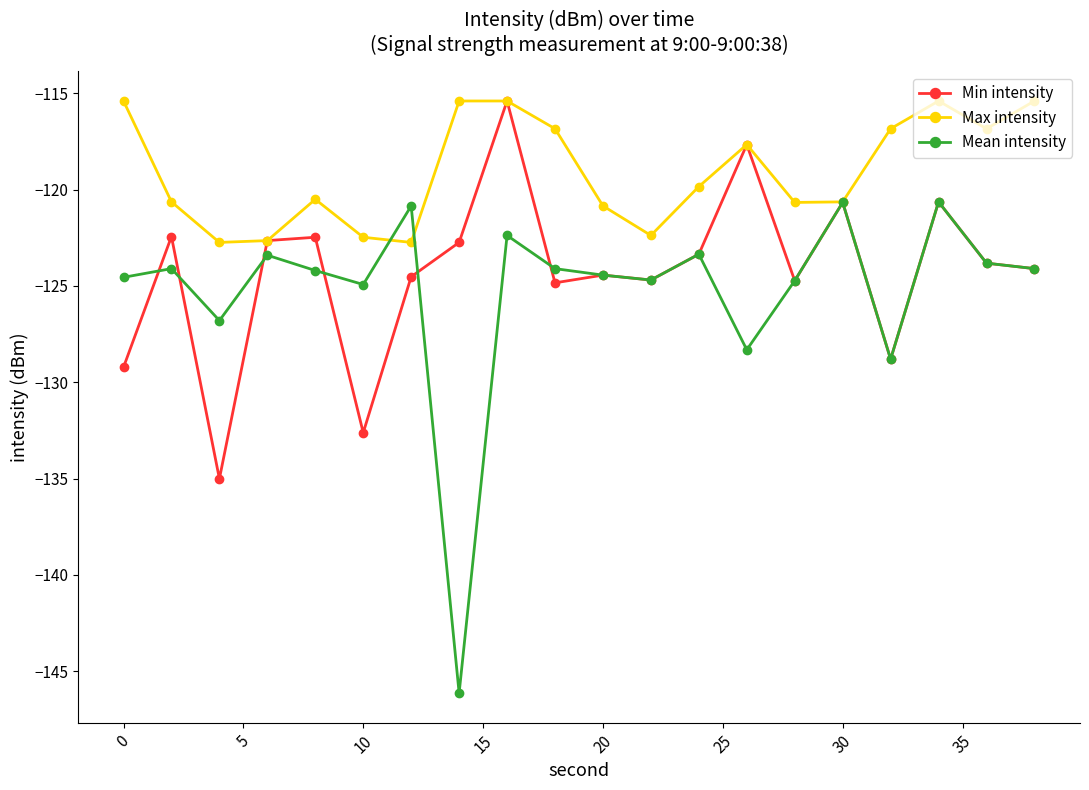

List the series in order of their overall mean, lowest first.

Mean intensity, Min intensity, Max intensity